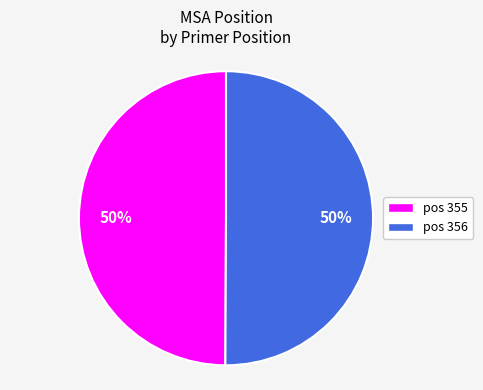

Approximately how many times larger is the value at pos 356 compared to pos 355?

1.0